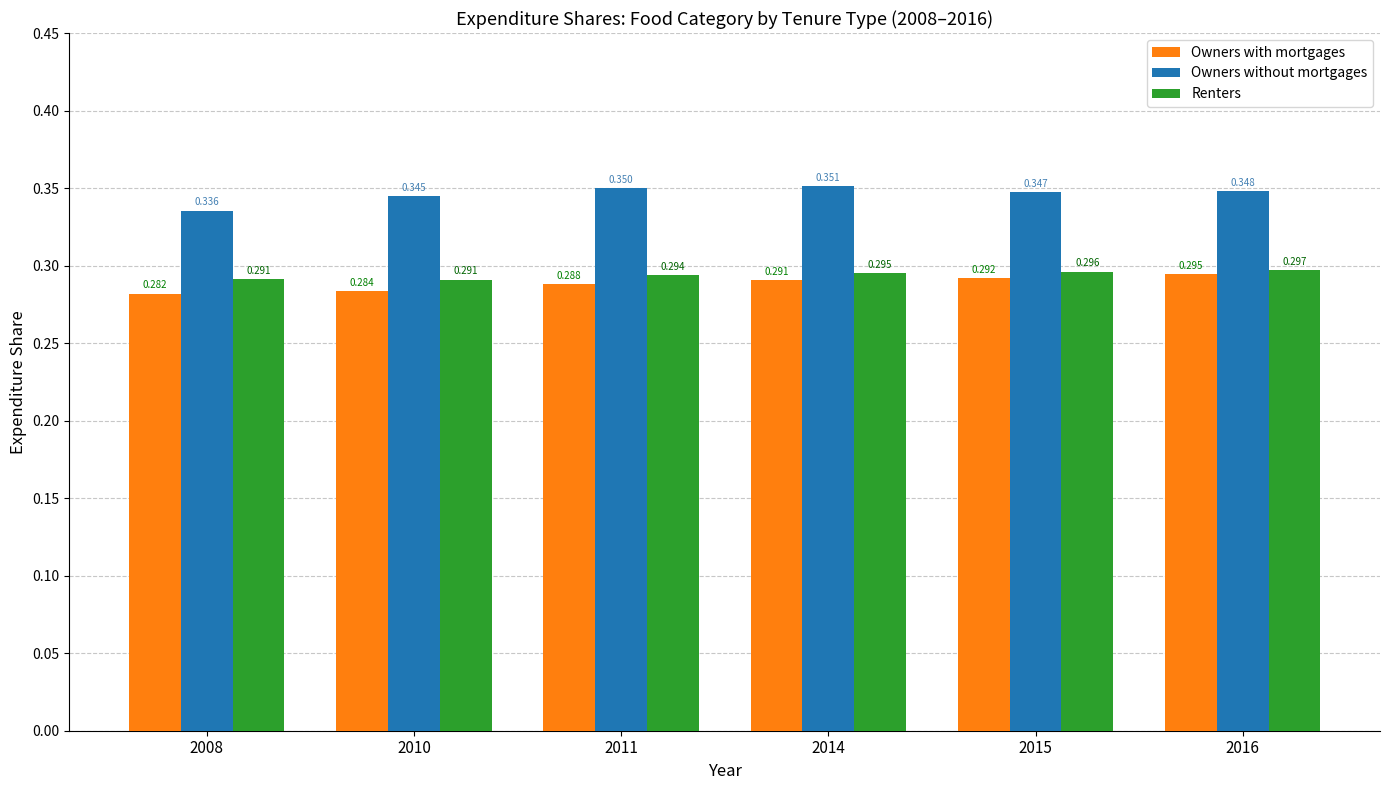

Where is Renters nearest to the value 0?

2010